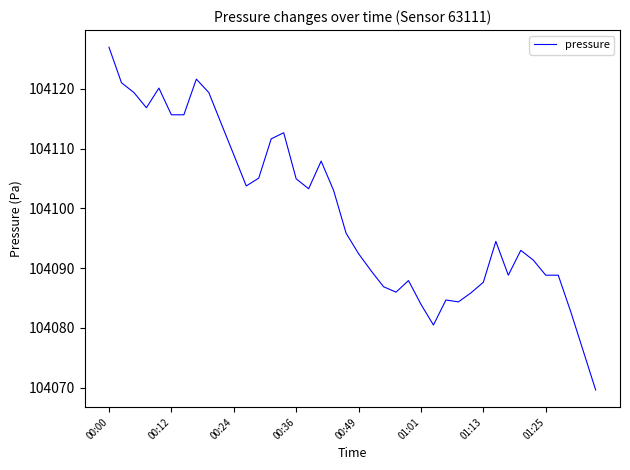

What is the maximum value shown in the chart?

104127.0